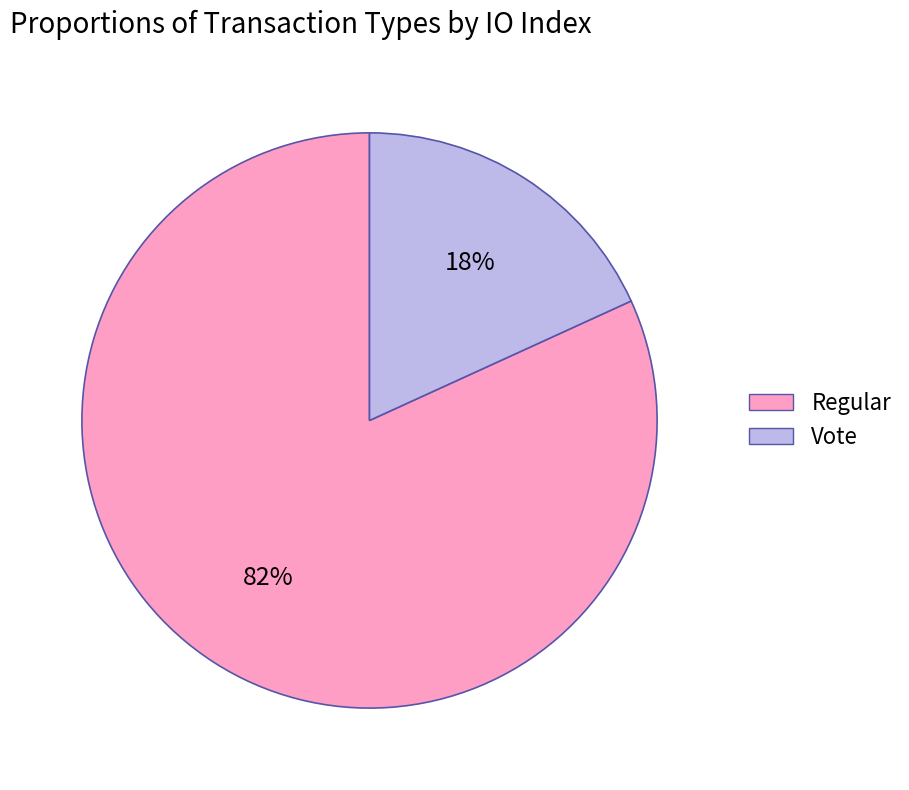

What percentage is the Regular slice, to the nearest percent?

82%